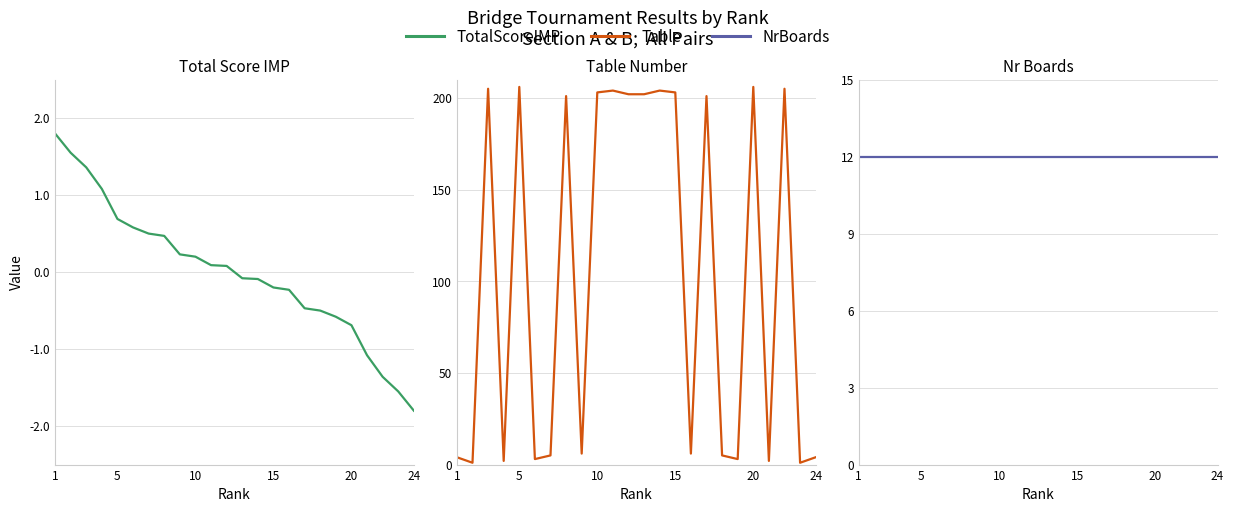

The value of NrBoards at 20 is 6.3. True or false?

False